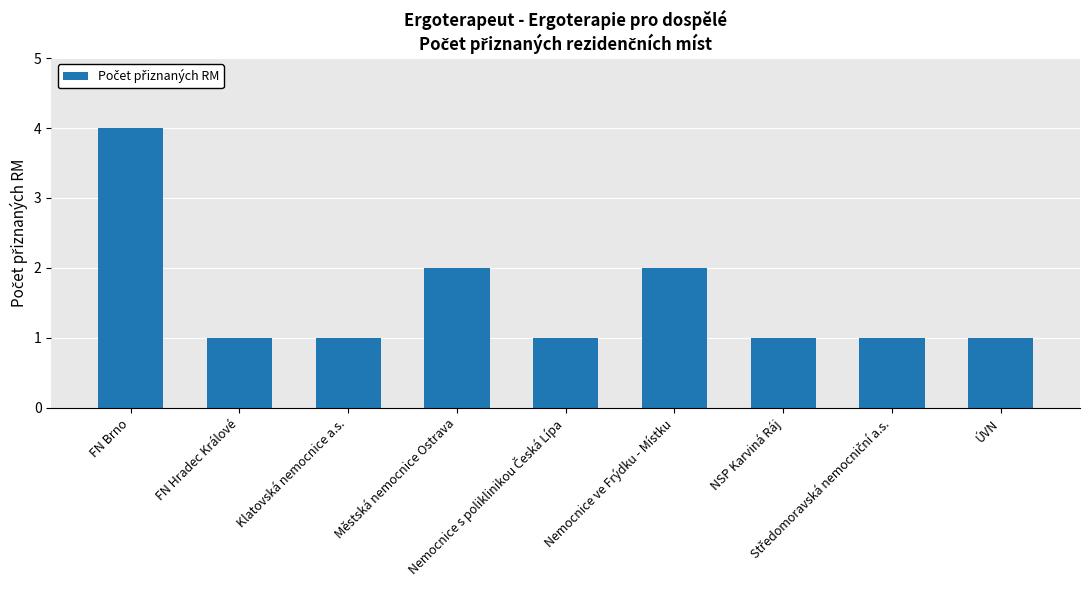

What is the maximum value shown in the chart?

4